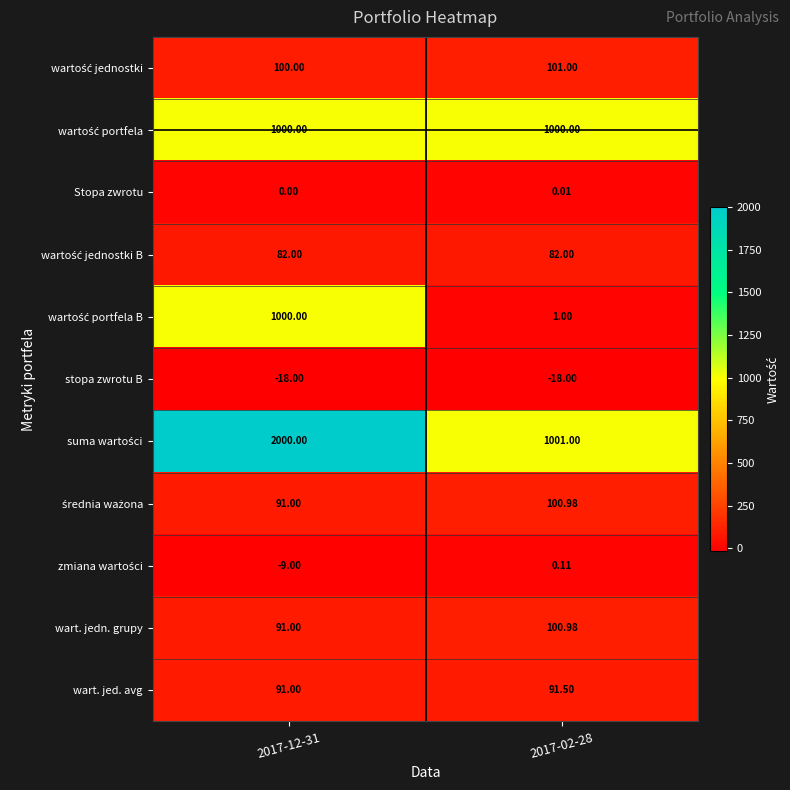

How many distinct data groups are displayed?

11